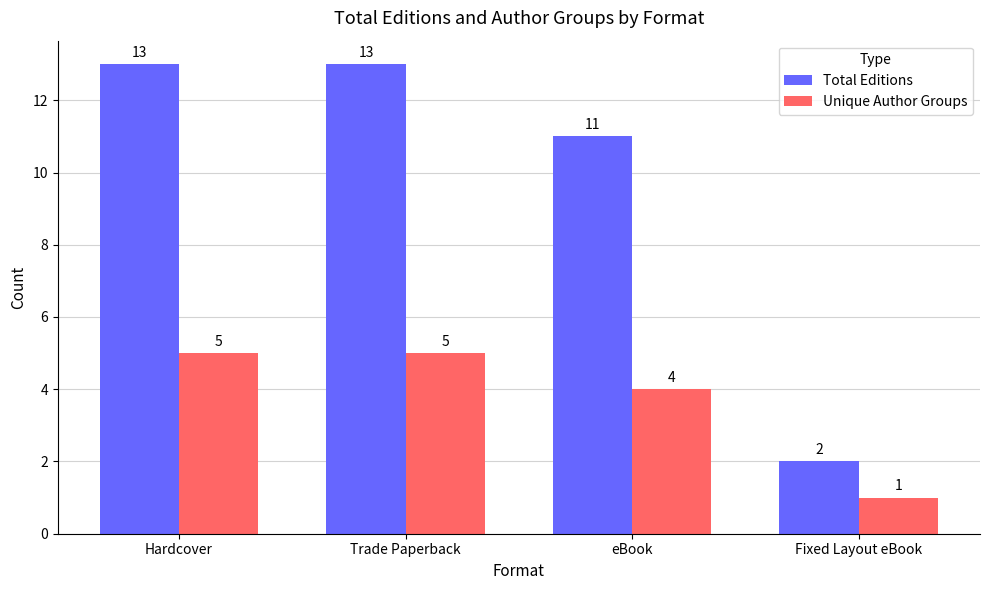

What is the highest value of the Total Editions series?

13